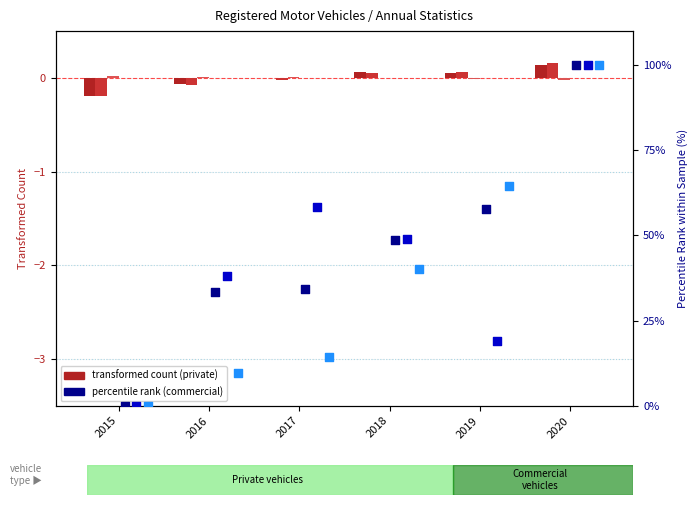

At how many categories does at least one series exceed 78?

1